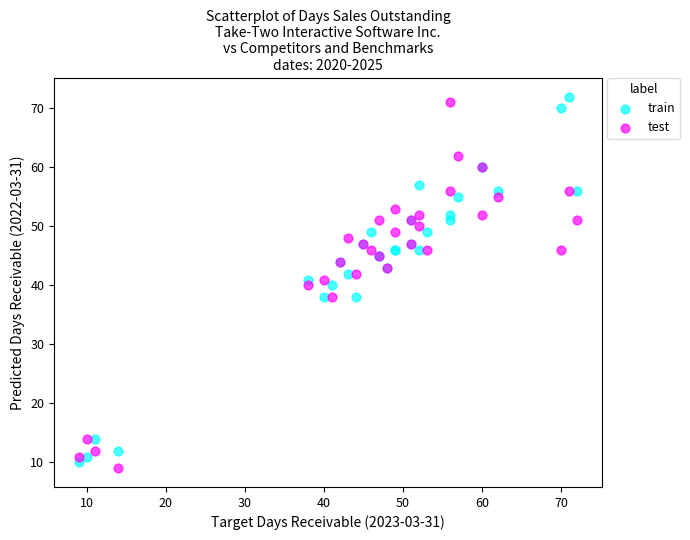

What are all the series names shown in the legend?

train, test